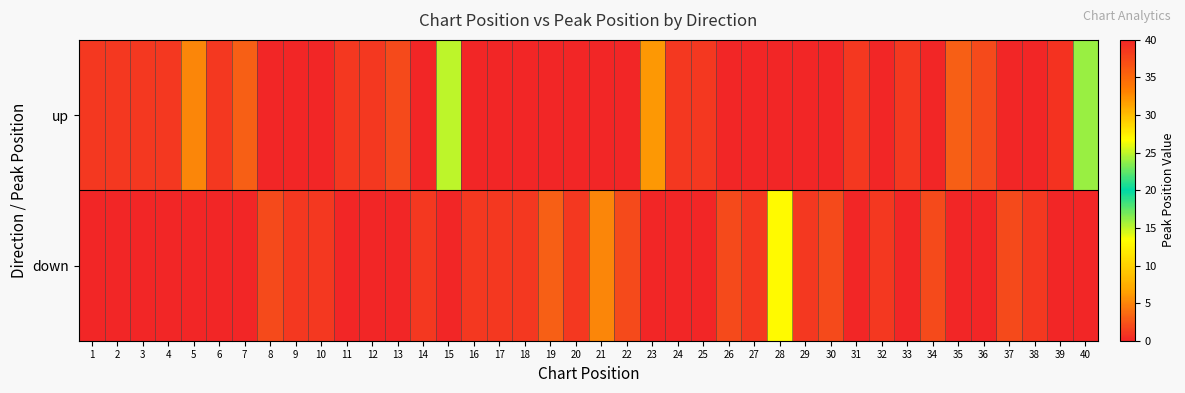

Rank the series by their maximum value, from highest to lowest.

up, down